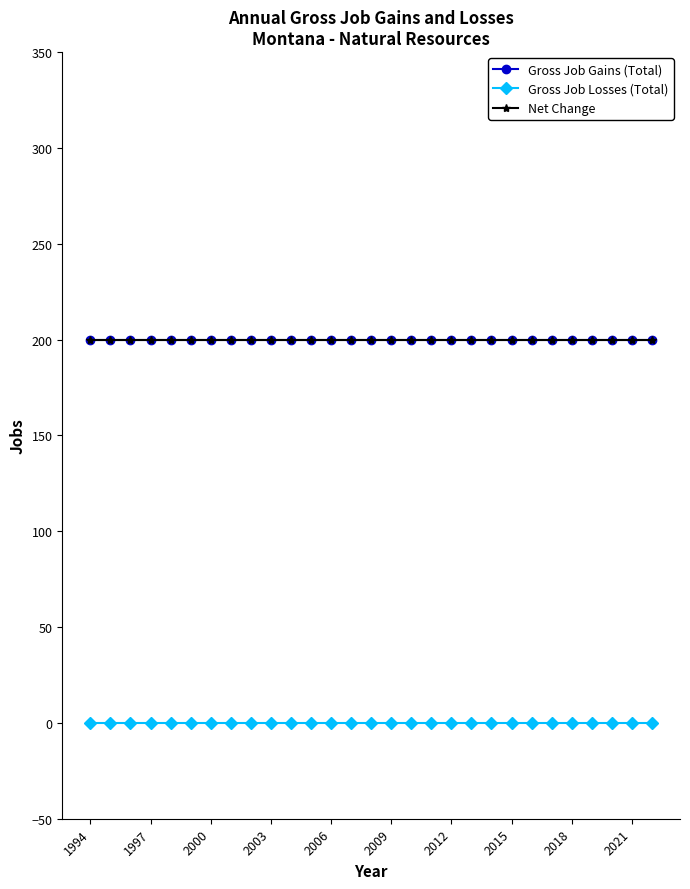

True or false: Net Change and Gross Job Gains (Total) cross at least once.

False